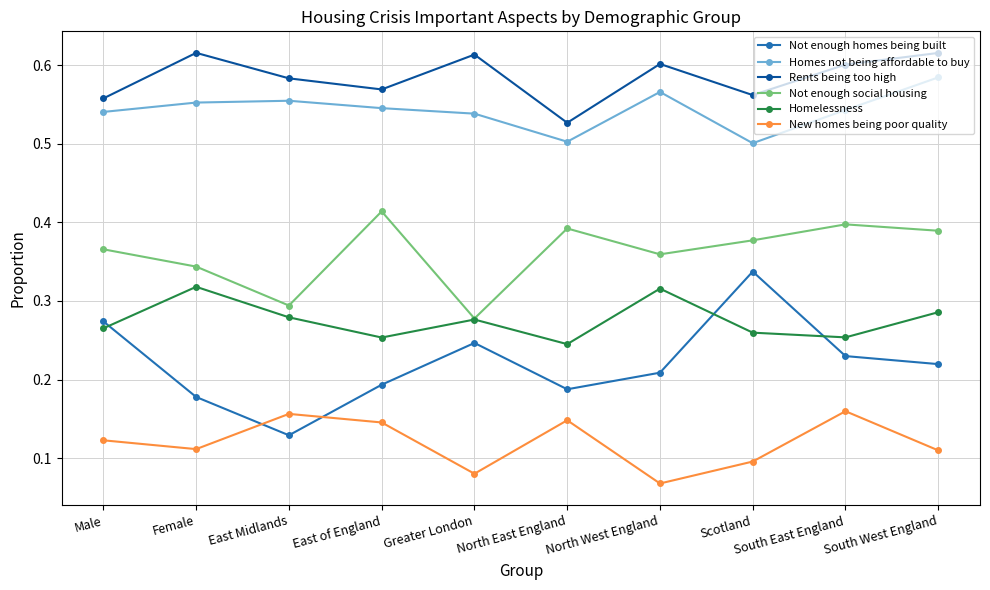

What position from the left is South East England?

9